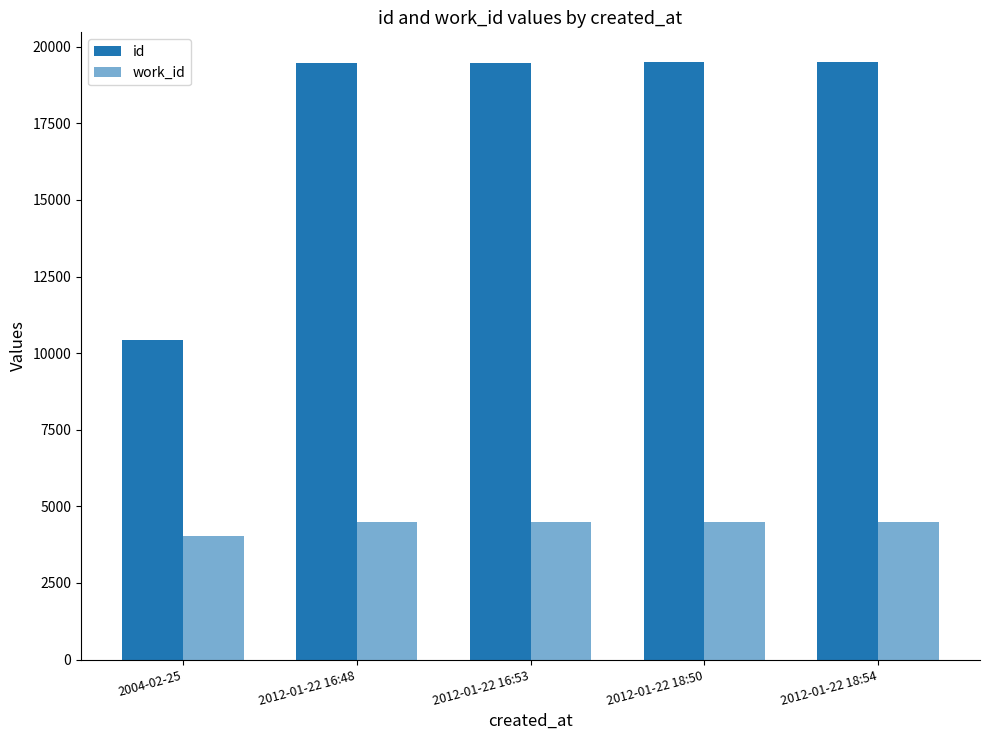

List the labels in order of id value, smallest first.

2004-02-25, 2012-01-22 16:48, 2012-01-22 16:53, 2012-01-22 18:50, 2012-01-22 18:54